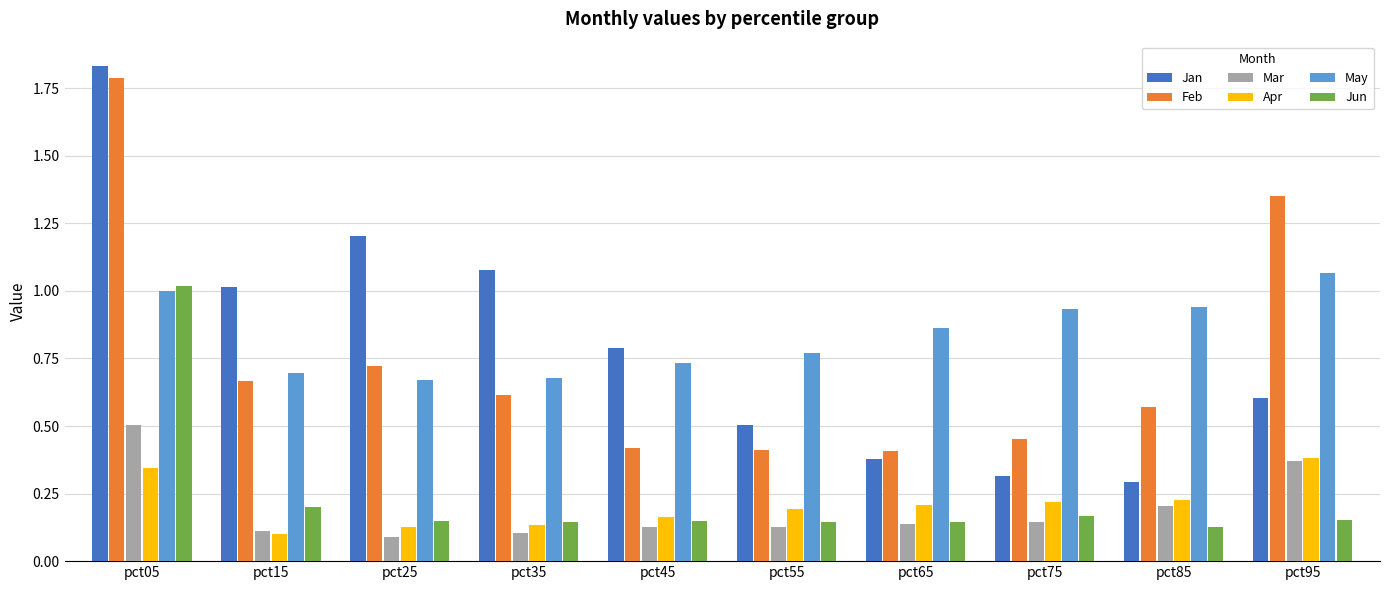

Where is Mar nearest to the value 0?

pct25